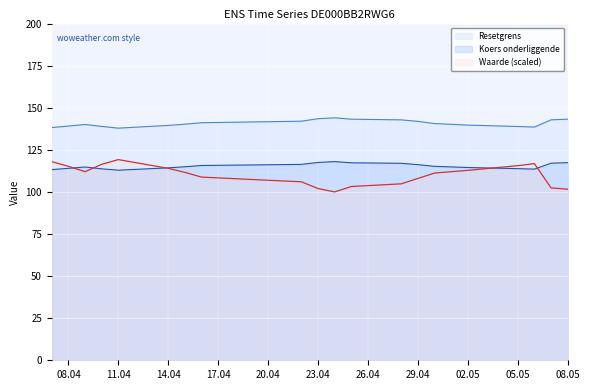

What is the label of the 14th point from the right?

2025-04-15